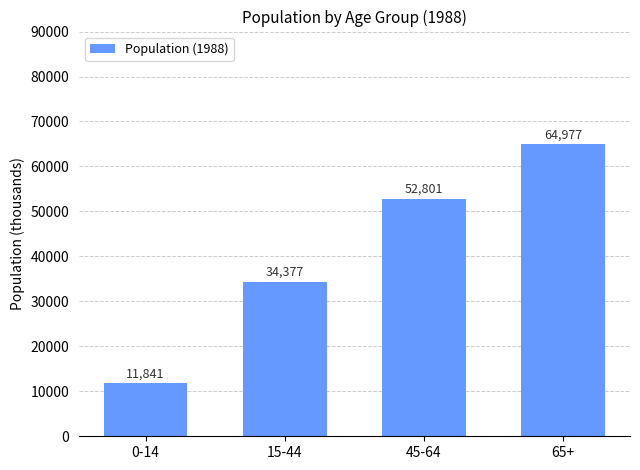

What is the sum of the values at 0-14 and 45-64?

64642